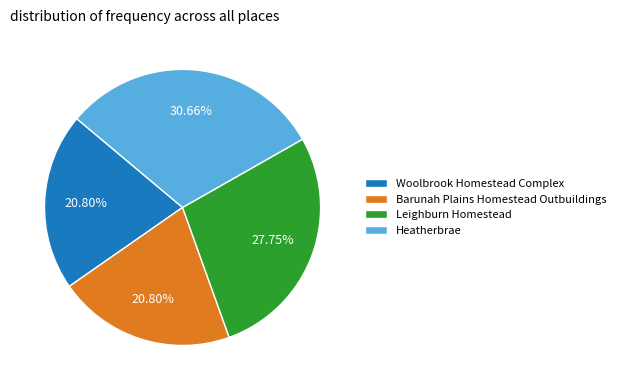

Is there a majority slice in this chart?

No